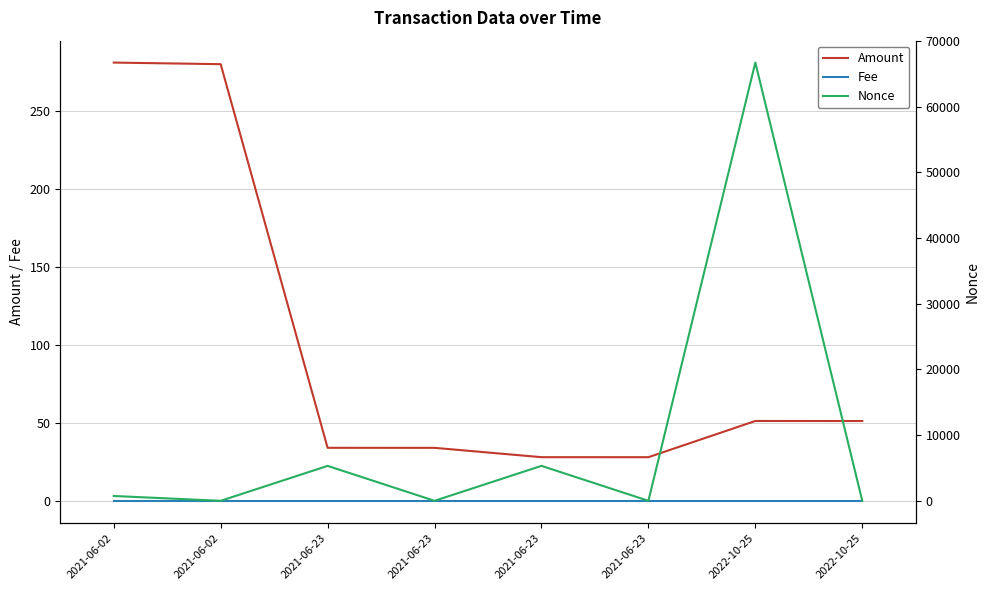

Reading right to left, extract all data points from this chart.

Amount: 2022-10-25=51.2	2022-10-25=51.2	2021-06-23=28.0	2021-06-23=28.0	2021-06-23=34.0	2021-06-23=34.0	2021-06-02=280.0	2021-06-02=281.0
Fee: 2022-10-25=0.0	2022-10-25=0.0	2021-06-23=0.0	2021-06-23=0.0	2021-06-23=0.0	2021-06-23=0.0	2021-06-02=0.0	2021-06-02=0.0
Nonce: 2022-10-25=3.0	2022-10-25=66714.0	2021-06-23=2.0	2021-06-23=5321.0	2021-06-23=1.0	2021-06-23=5318.0	2021-06-02=0.0	2021-06-02=735.0